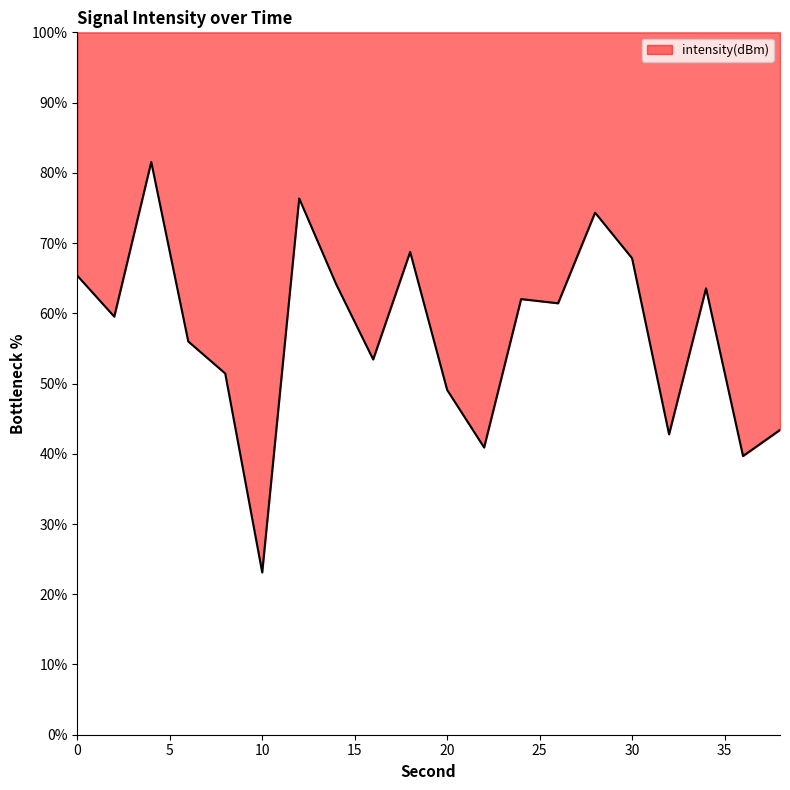

Is it true that the value at 8 is 11.0?

False